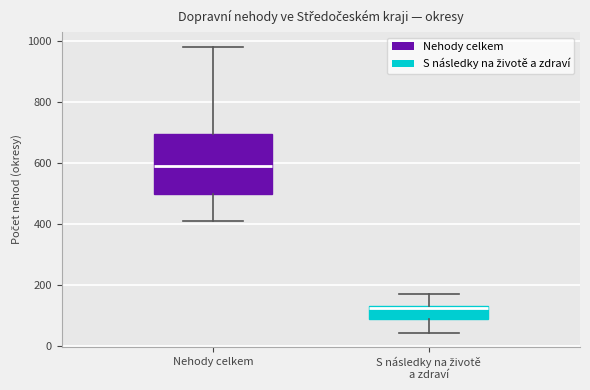

Comparing the boxes themselves (not the whiskers), which one is the tallest?

Nehody celkem